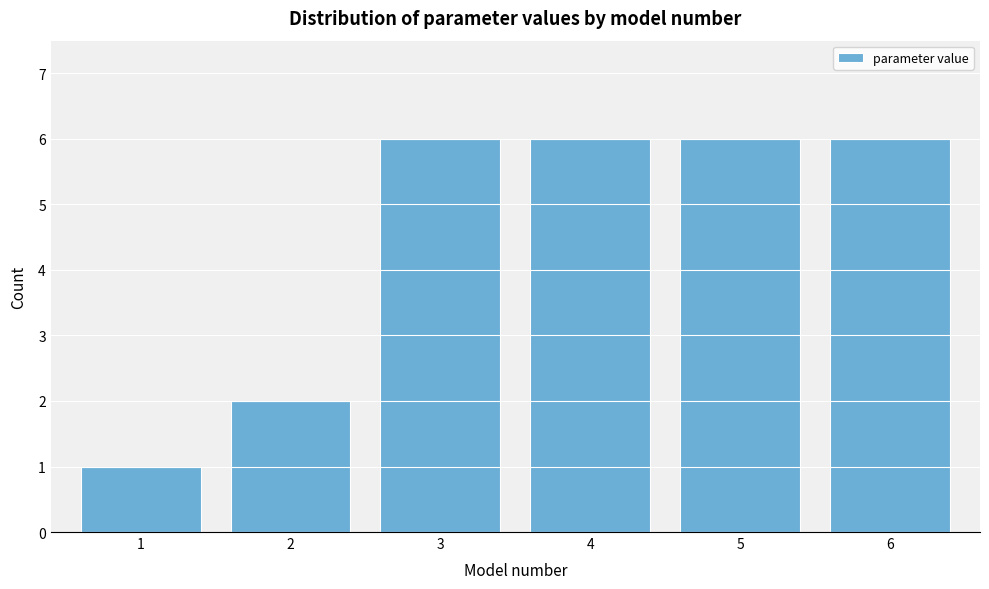

Reading right to left, what are all the values shown in this chart?

6	6	6	6	2	1